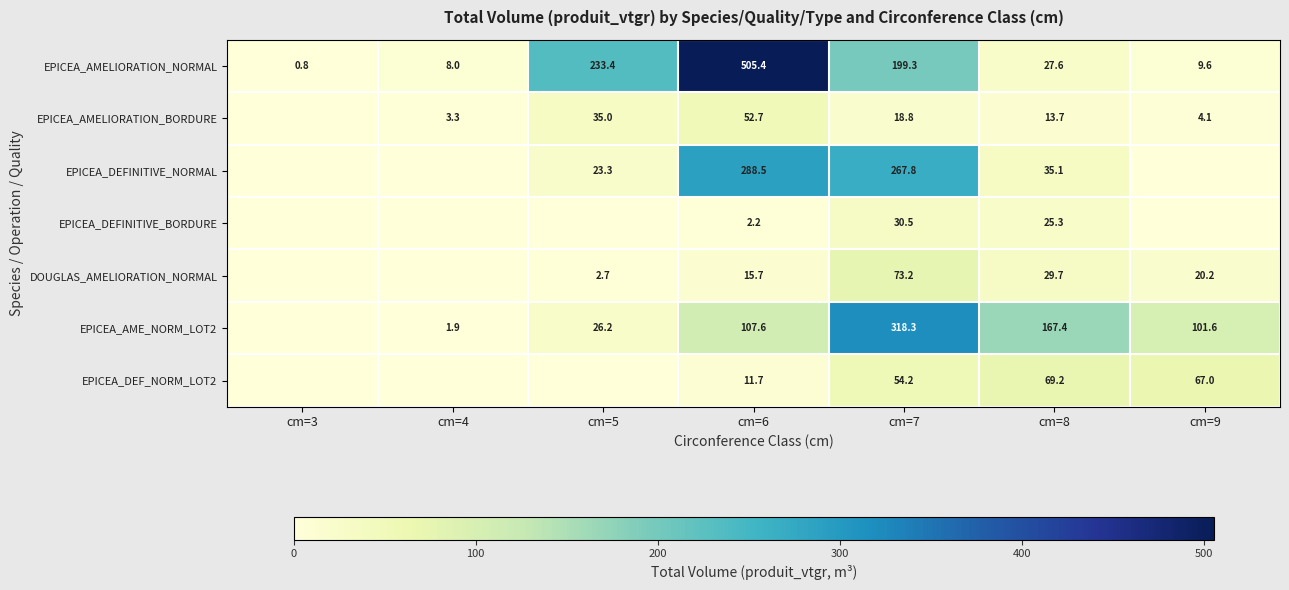

Is the value of EPICEA_AMELIORATION_BORDURE at cm=5 greater than the value of EPICEA_AMELIORATION_NORMAL at cm=9?

Yes